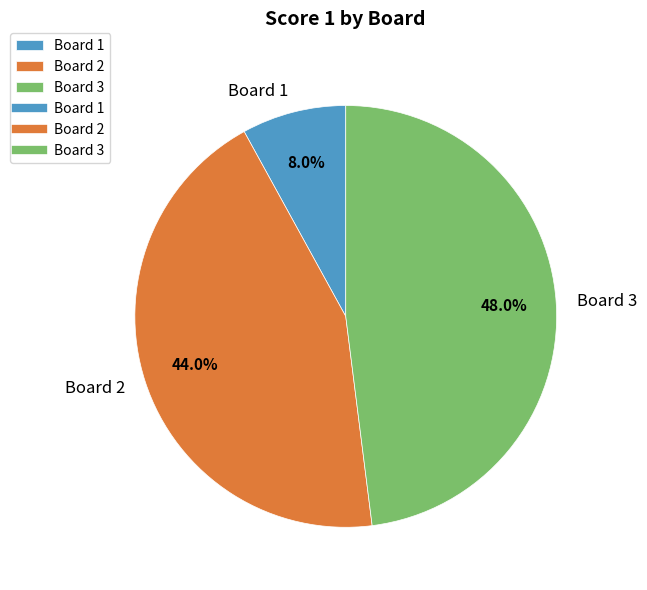

Combined, do Board 2 and Board 1 account for over 50%?

Yes